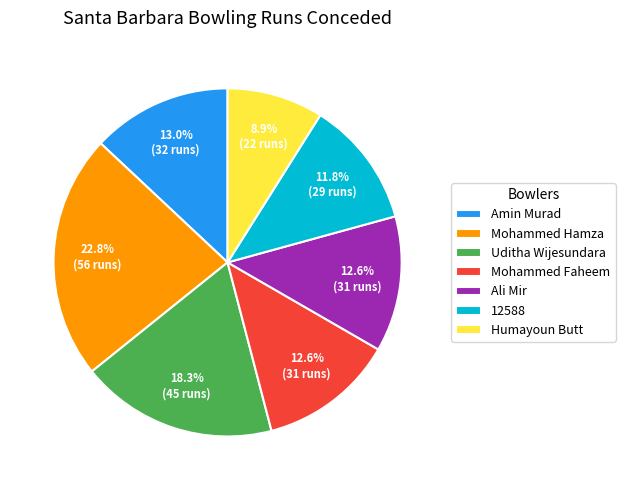

To the nearest percent, what percentage of the pie is 12588?

12%